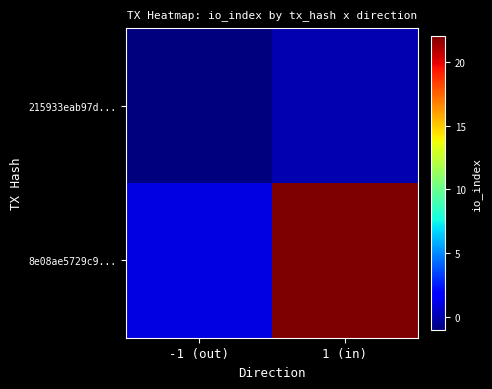

What is the minimum value shown in the chart?

-1